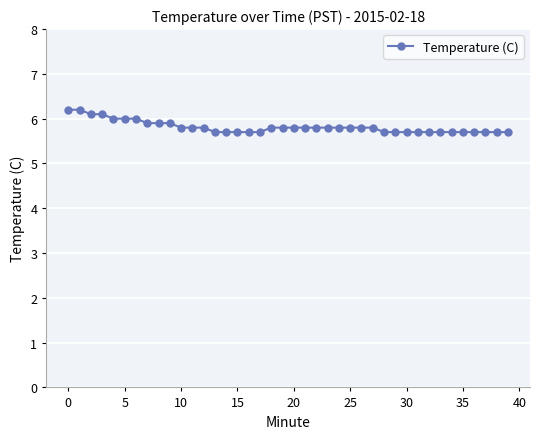

What is the sum of all values?

232.6